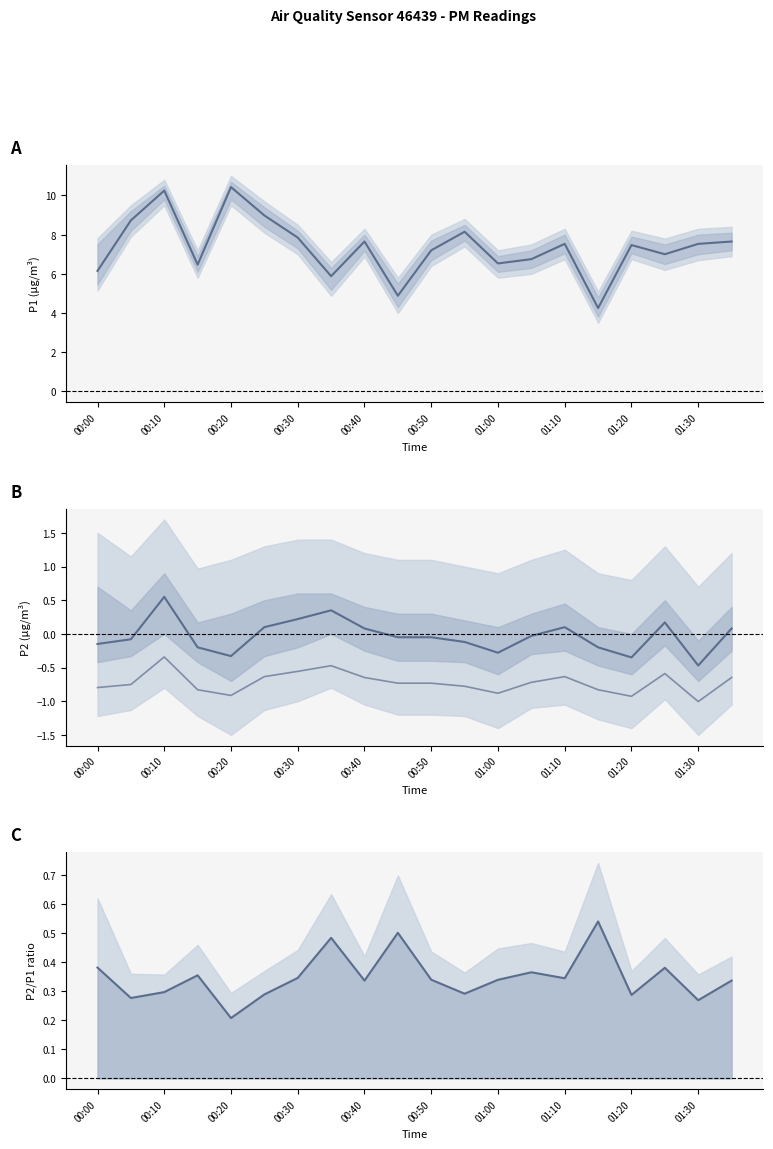

What is the maximum value shown in the chart?

10.4